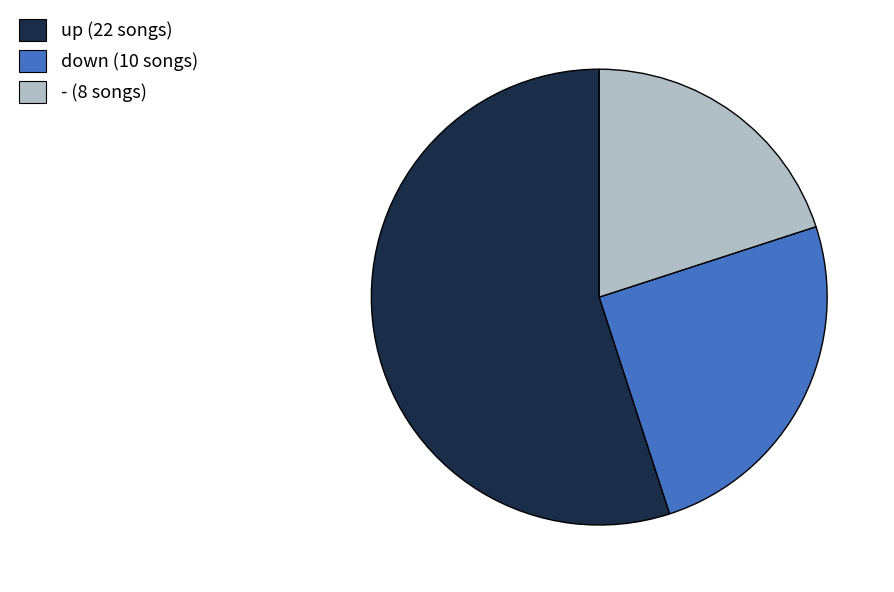

Does - account for over 50% of the chart?

No